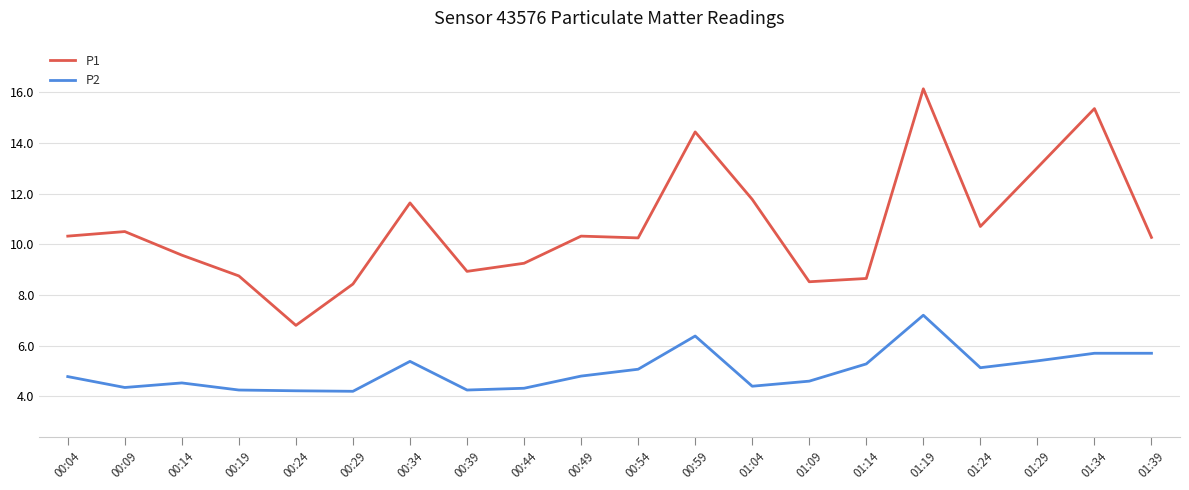

At how many categories does at least one series exceed 4?

20